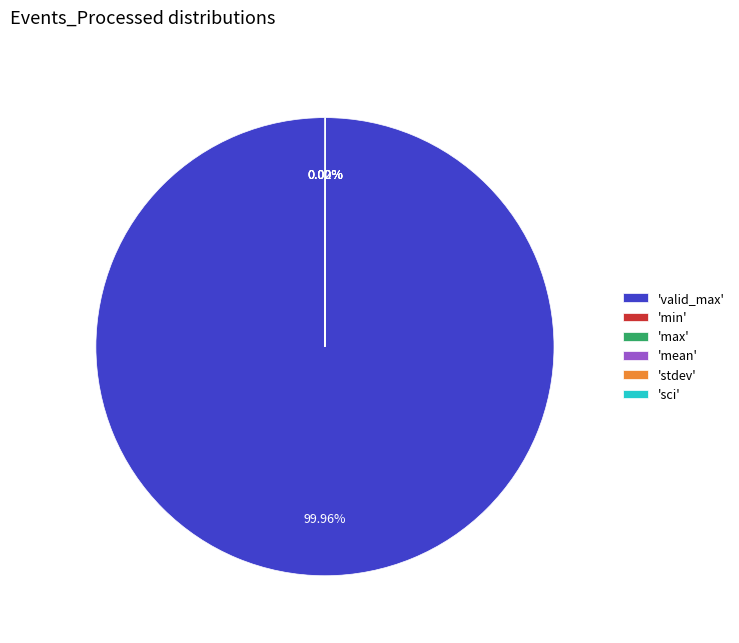

Is there any slice that represents more than half of the pie?

Yes